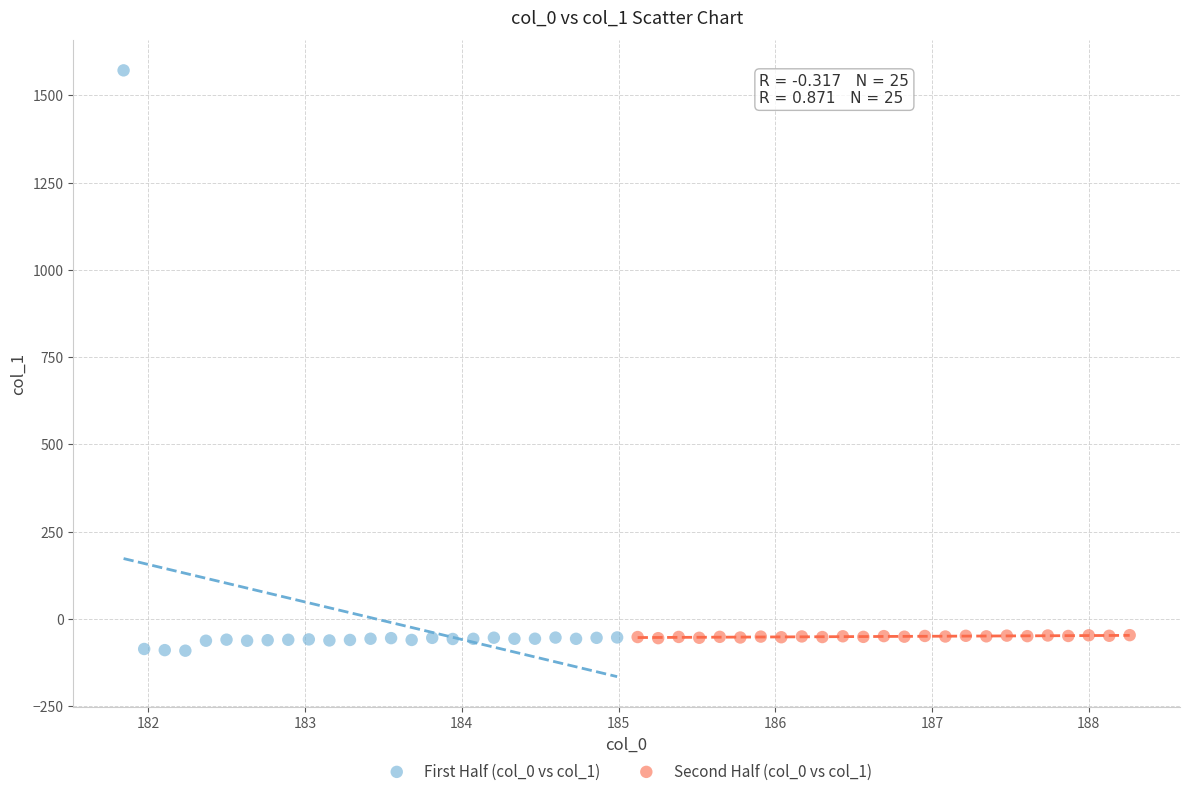

Which series contains the lowest Y value?

First Half (col_0 vs col_1)